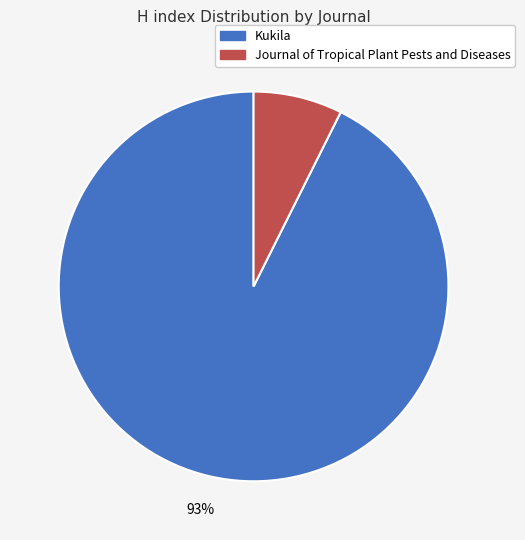

Between Journal of Tropical Plant Pests and Diseases and Kukila, which is larger?

Kukila